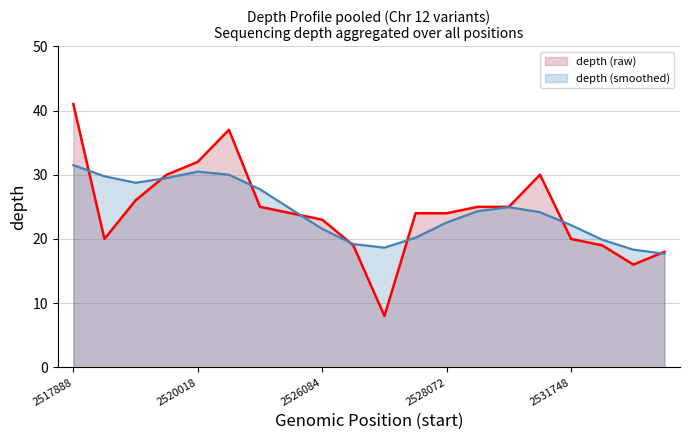

Which series has the largest total across all categories?

depth (raw)